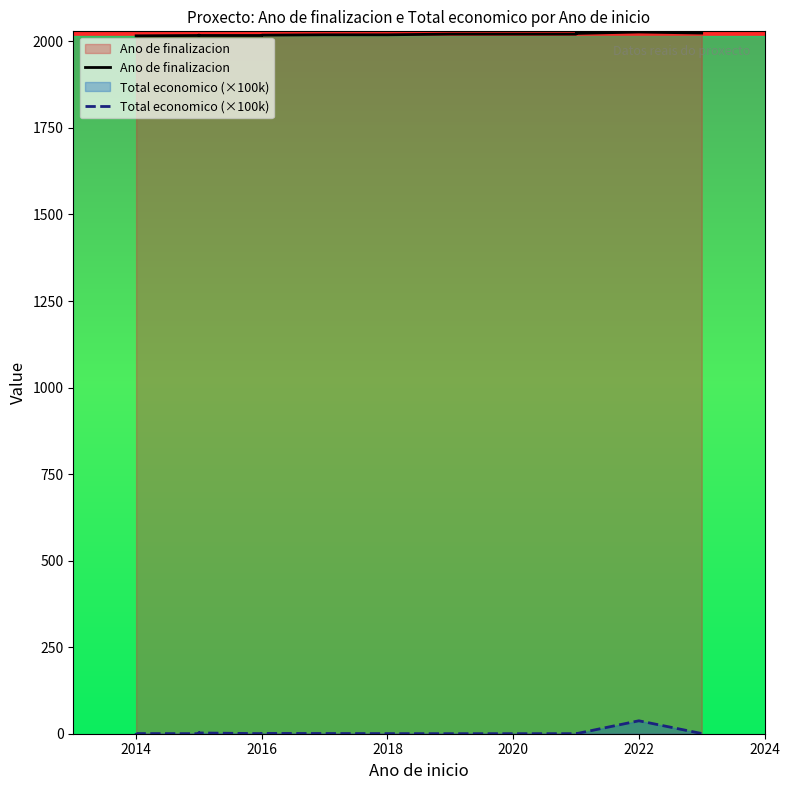

What is the sum of all Total economico (×100k) values?

48.5